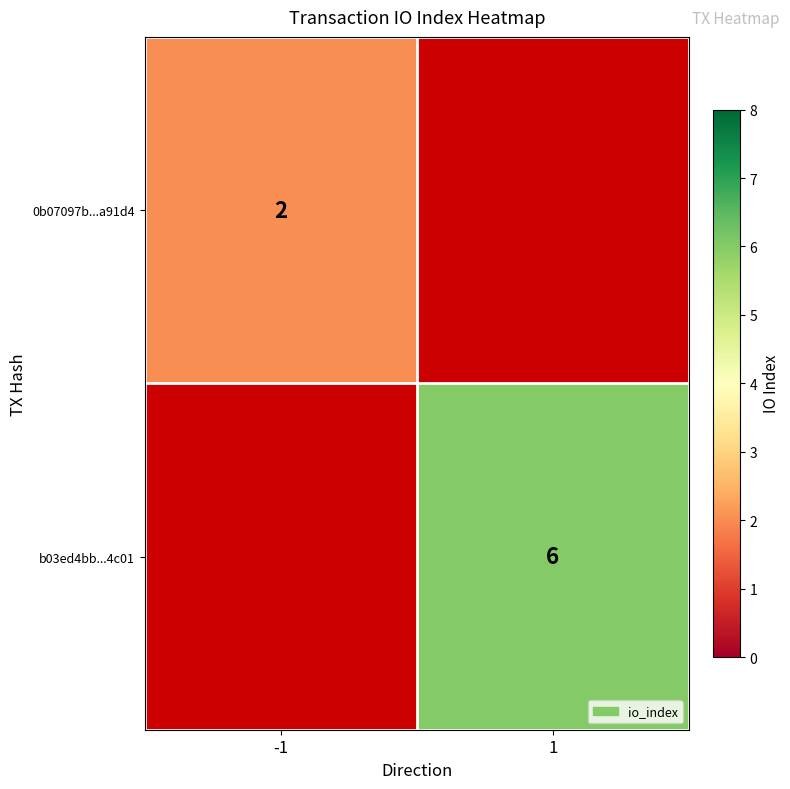

True or false: b03ed4bb...4c01 has a value of 6 at 1.

True